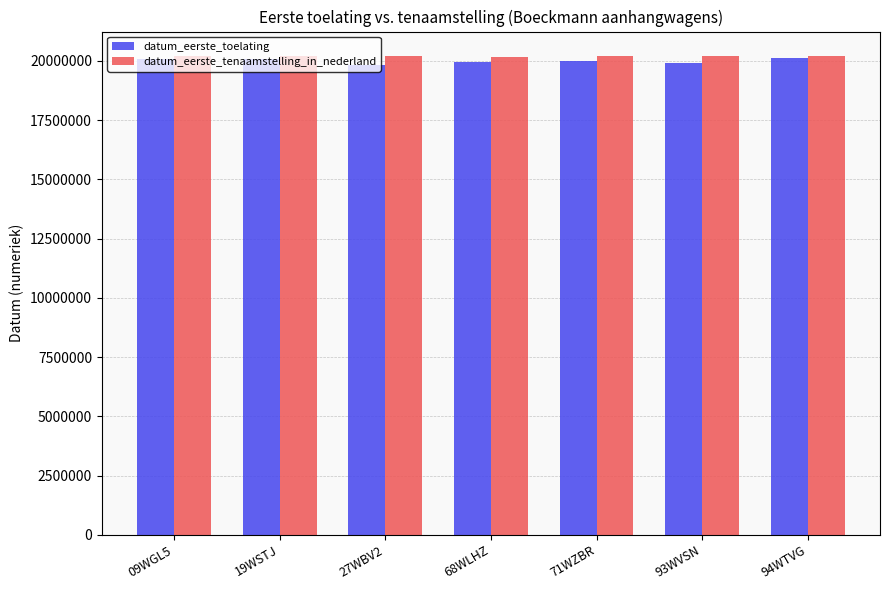

What is the sum of the datum_eerste_tenaamstelling_in_nederland values at 93WVSN and 68WLHZ?

40341025